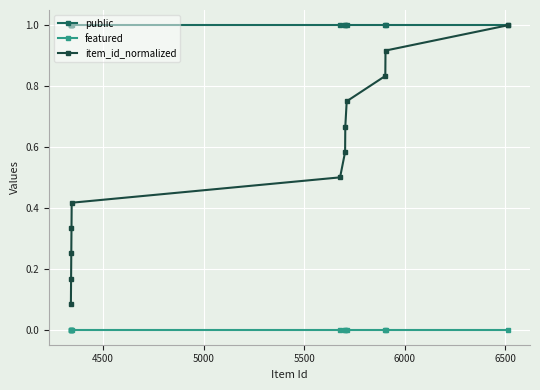

True or false: public and featured cross at least once.

False